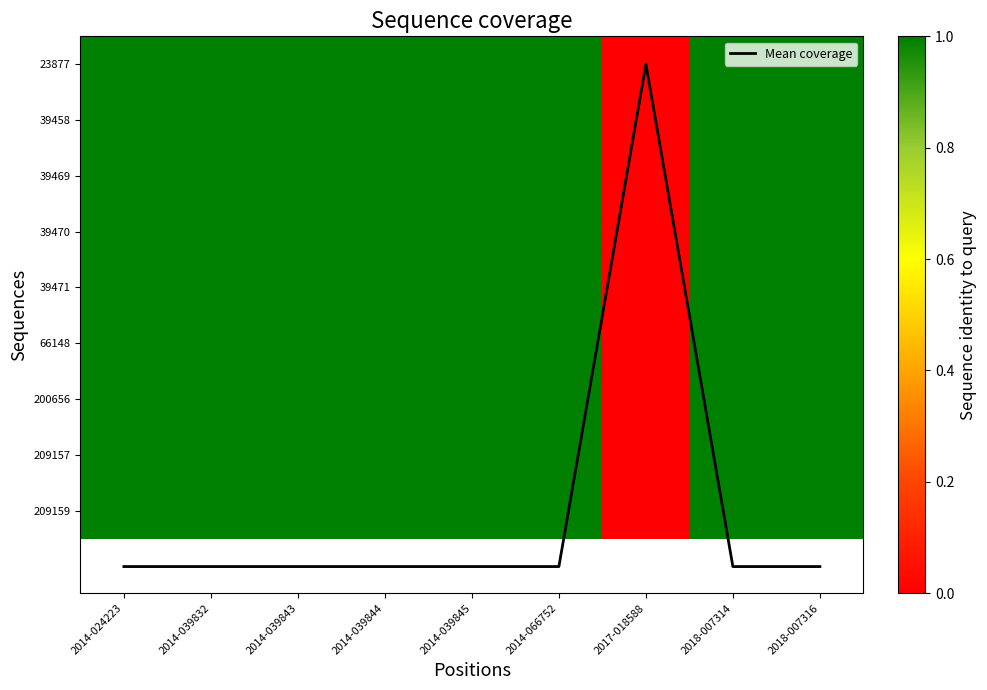

True or false: 209159 has a value of 57.8 at 2014-039845.

False